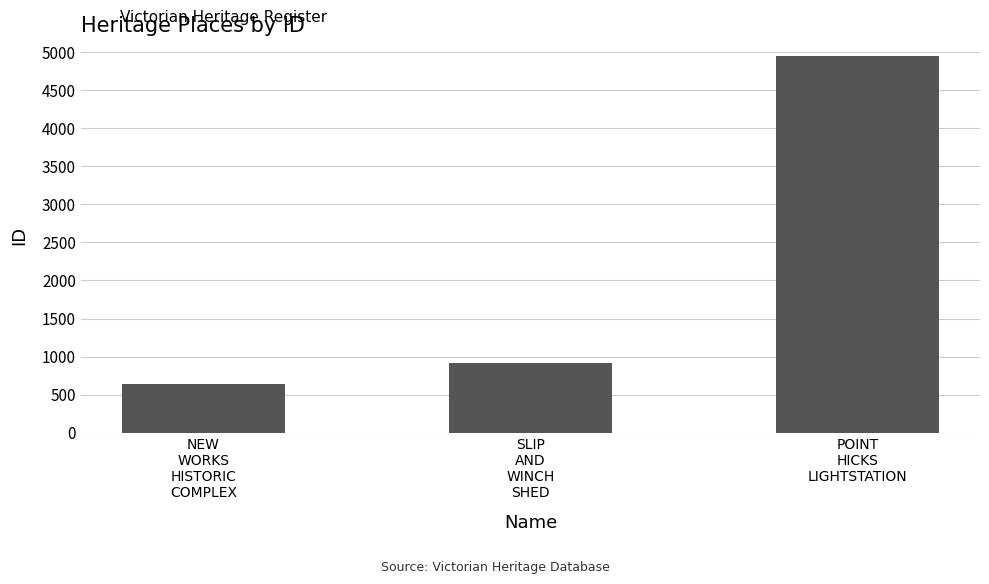

What value does the data have at SLIP
AND
WINCH
SHED?

921